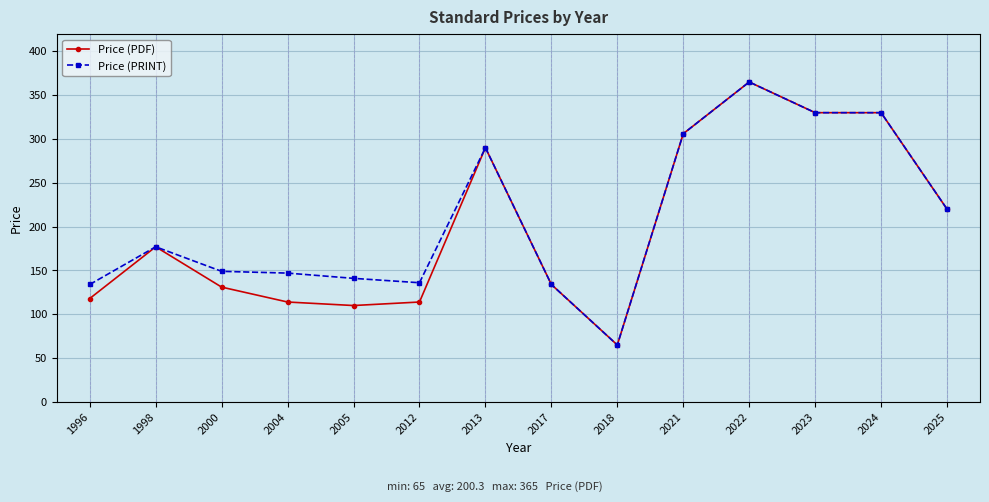

Which category has the lowest value in the Price (PDF) series?

2018